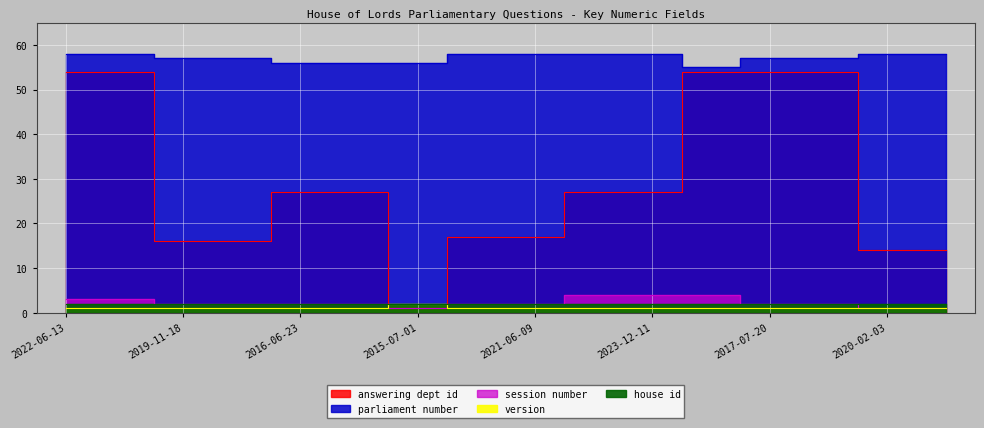

What is the value of the session number point at the 10th from the left?

4